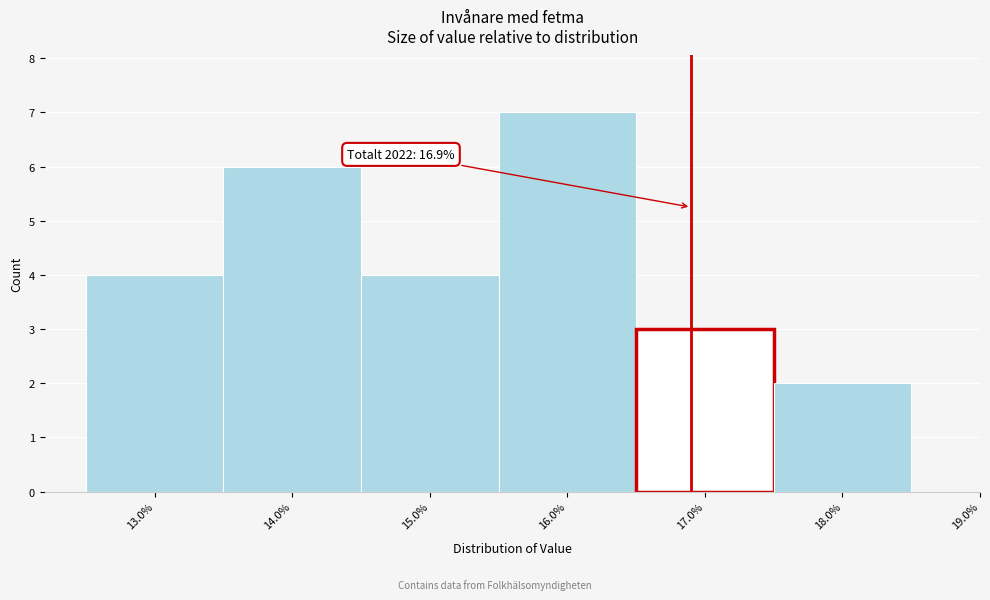

Over which range of the x-axis is the bar tallest?

15.5 to 16.5